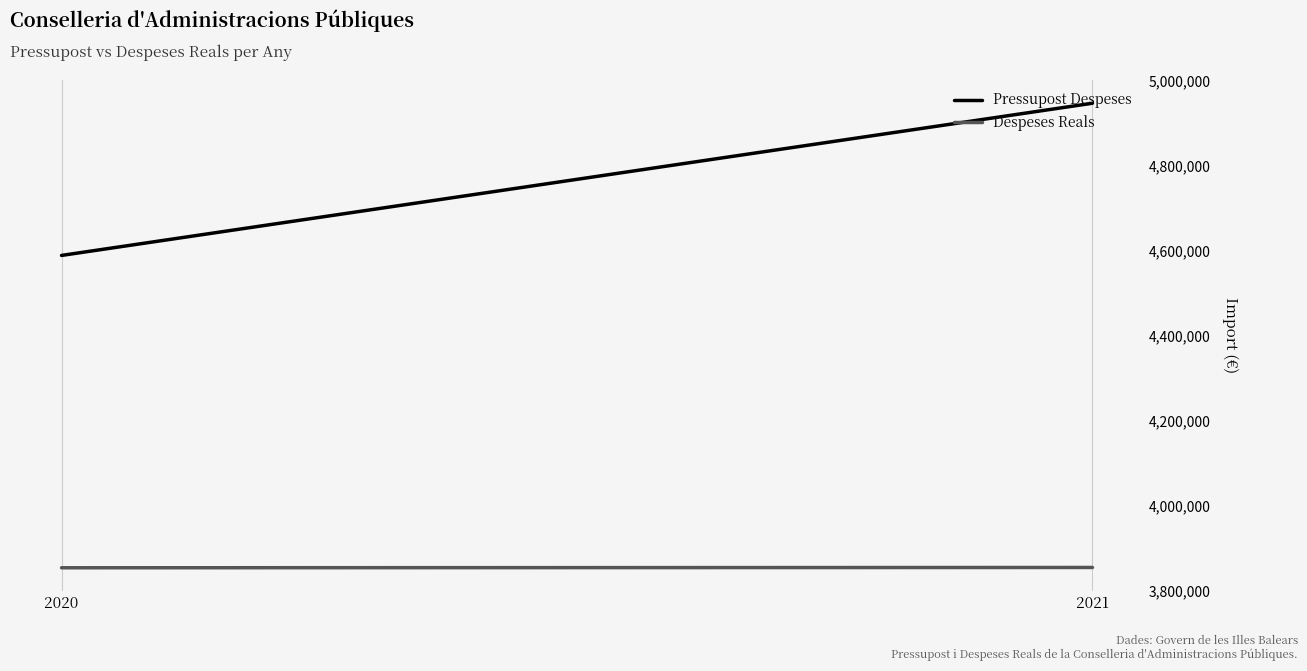

Which series has the largest range (max minus min)?

Pressupost Despeses